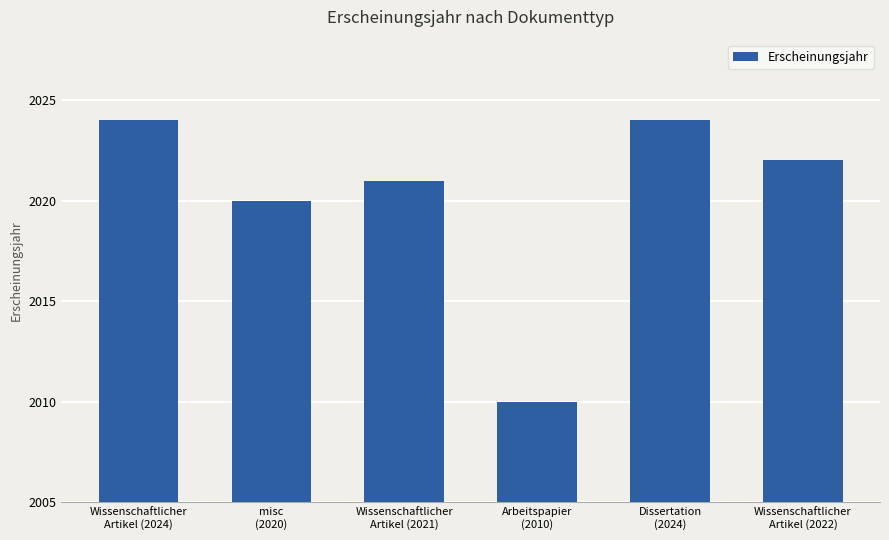

What is the value of the 5th bar from the left?

2024